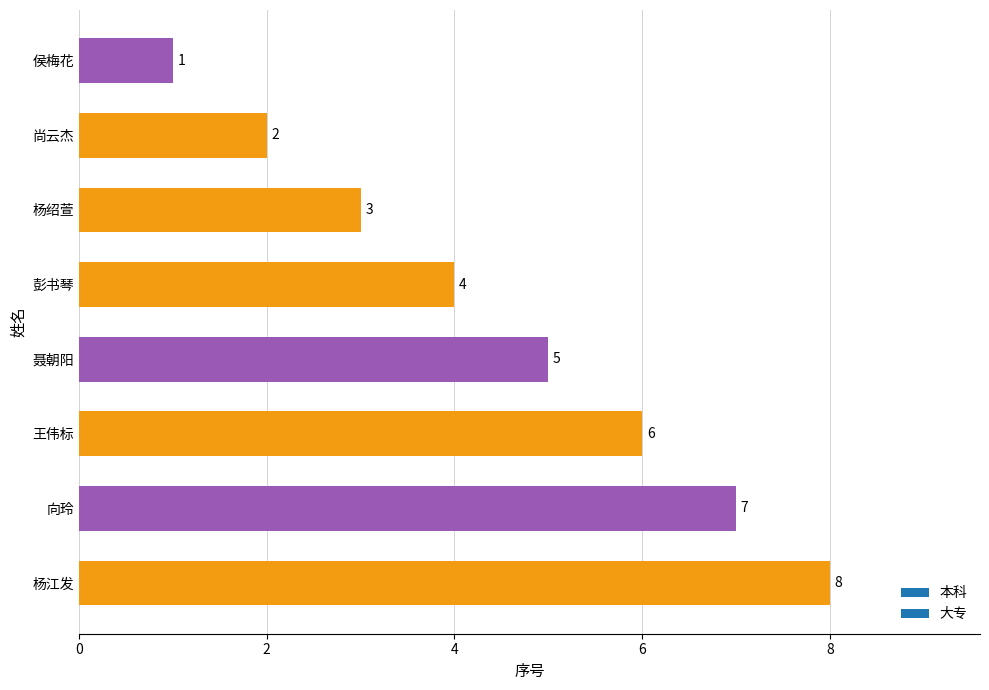

Which has a higher value, 侯梅花 or 聂朝阳?

聂朝阳